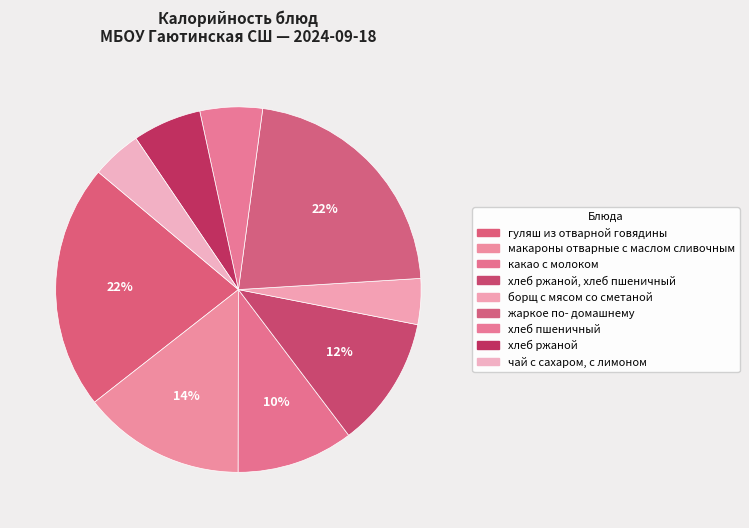

The хлеб ржаной, хлеб пшеничный slice represents 24% of the pie. True or false?

False